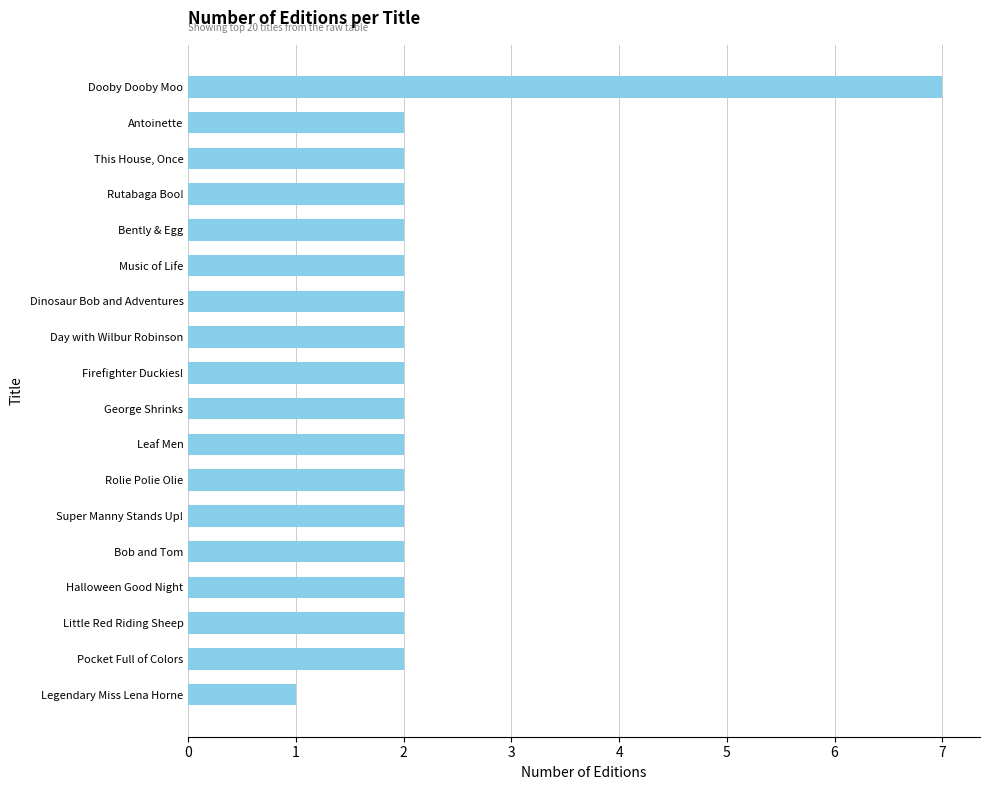

Approximately how many times larger is the value at Pocket Full of Colors compared to Bently & Egg?

1.0